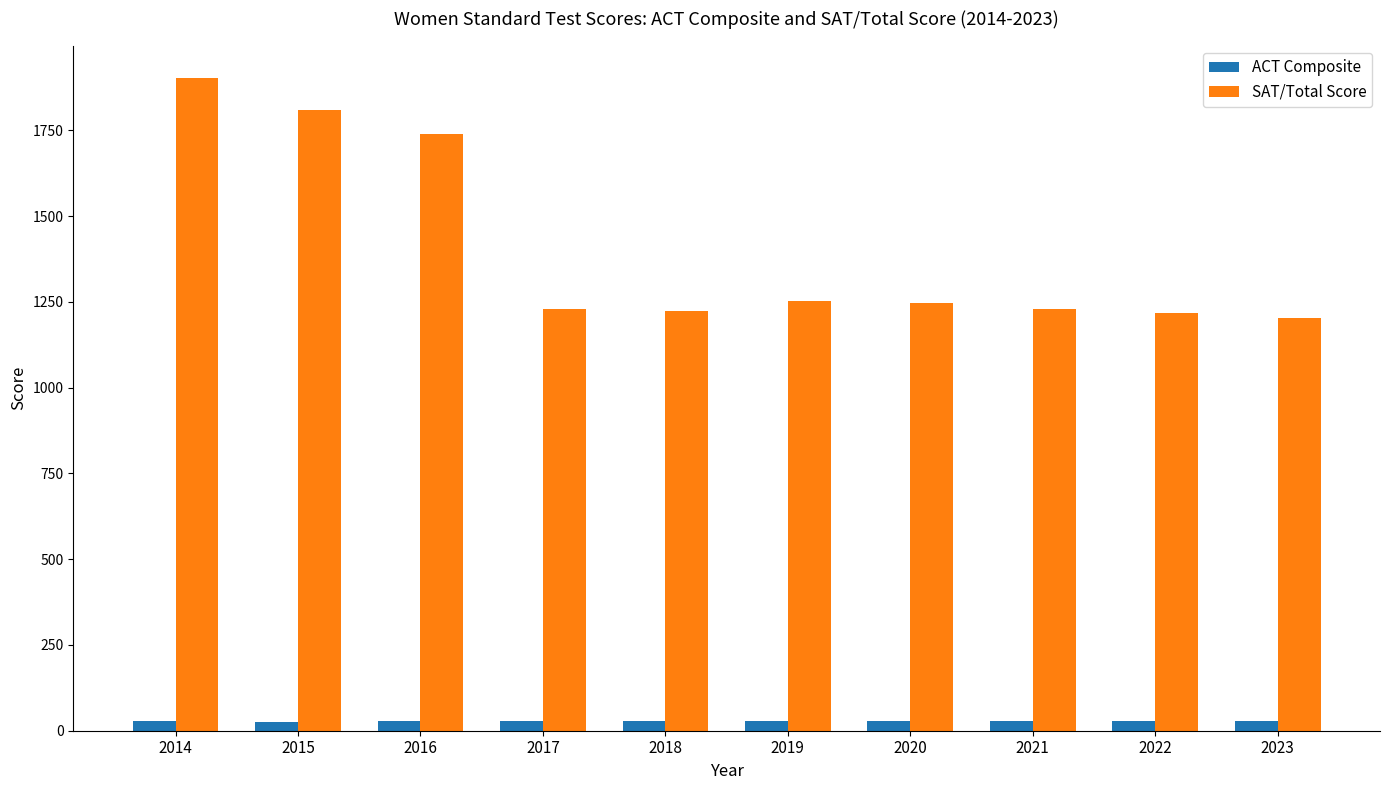

At which category does the chart reach its peak across all series?

2014